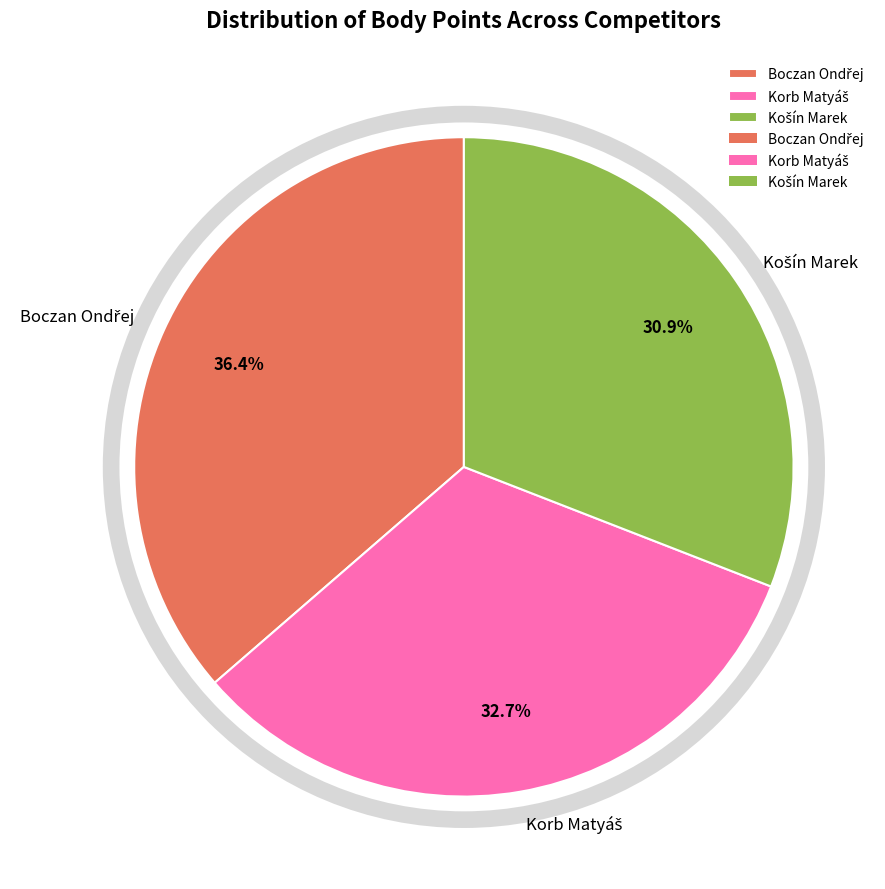

Does any single category account for the majority?

No